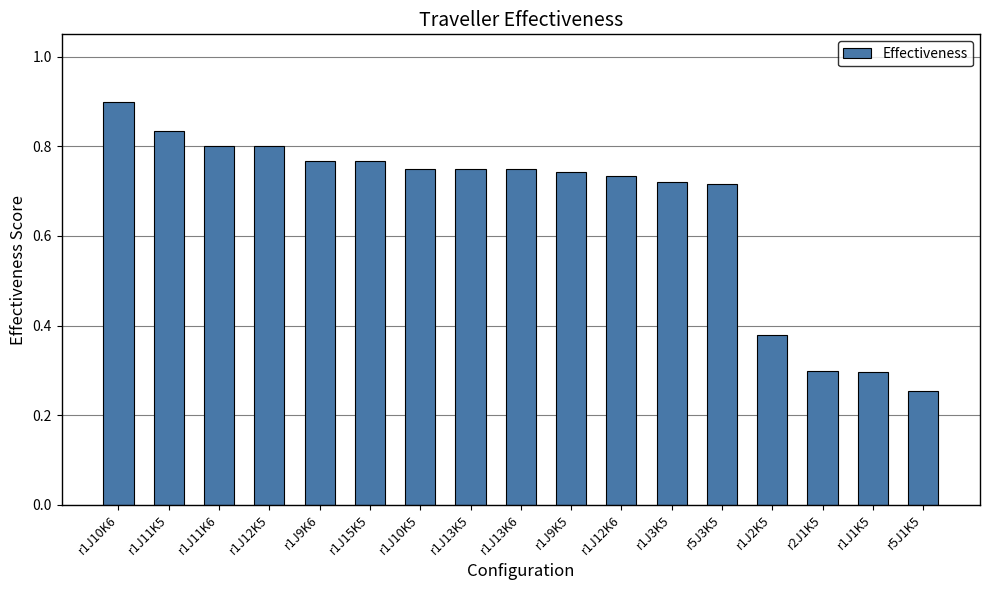

The chart shows a value of 1.2 at r1J9K5. True or false?

False